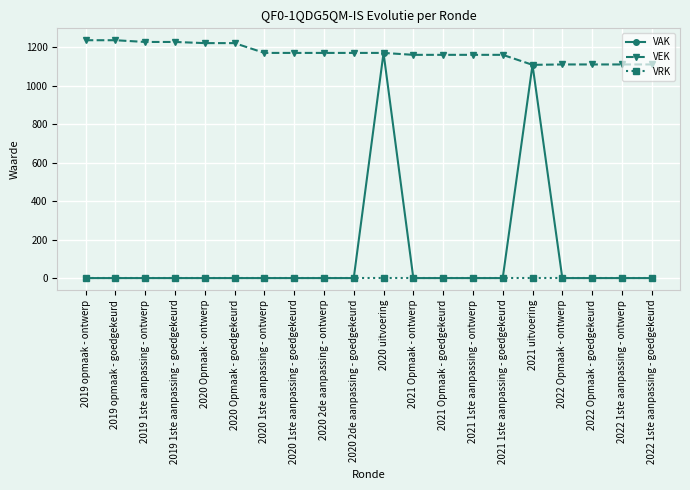

What is the spread (max minus min) of values at 2020 Opmaak - goedgekeurd?

1222